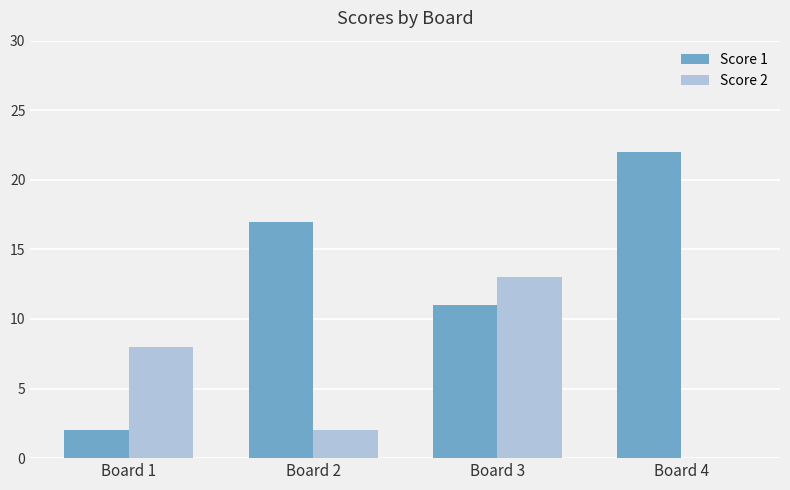

Reading right to left, list all the values displayed in this chart.

Score 1: 22	11	17	2
Score 2: 0	13	2	8